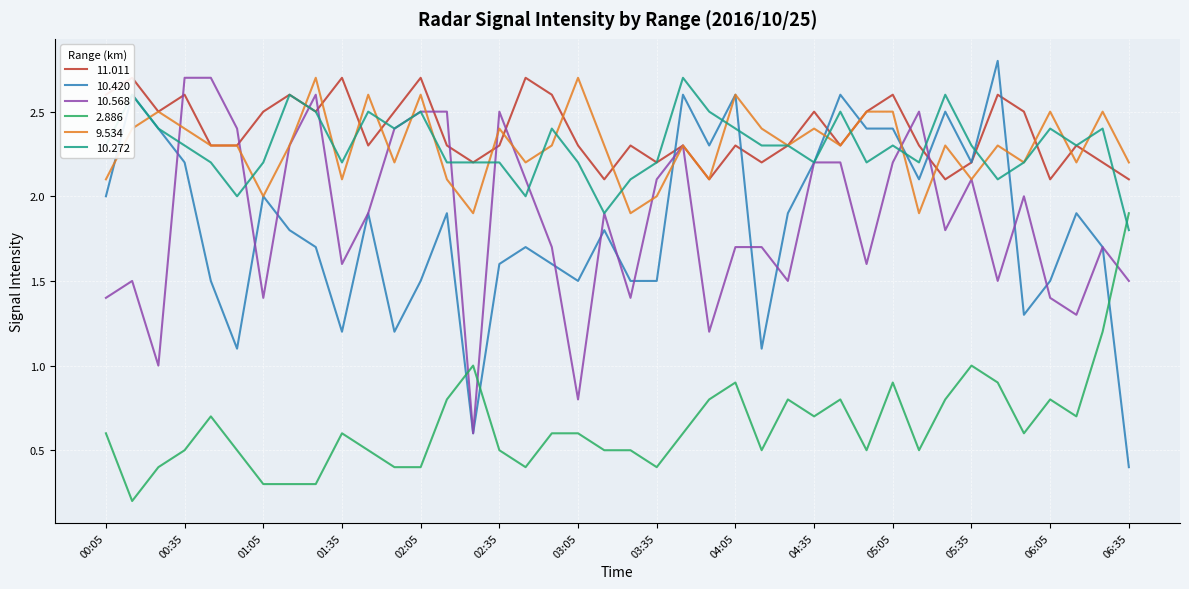

What is the label of the 22nd point from the right?

03:05